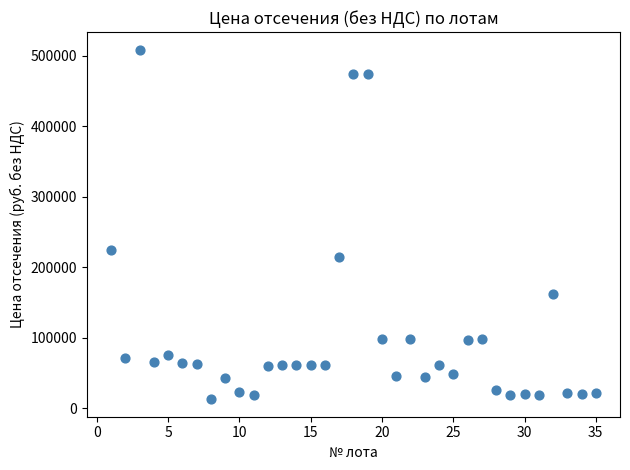

What is the range of Y values (max minus min)?

496646.7